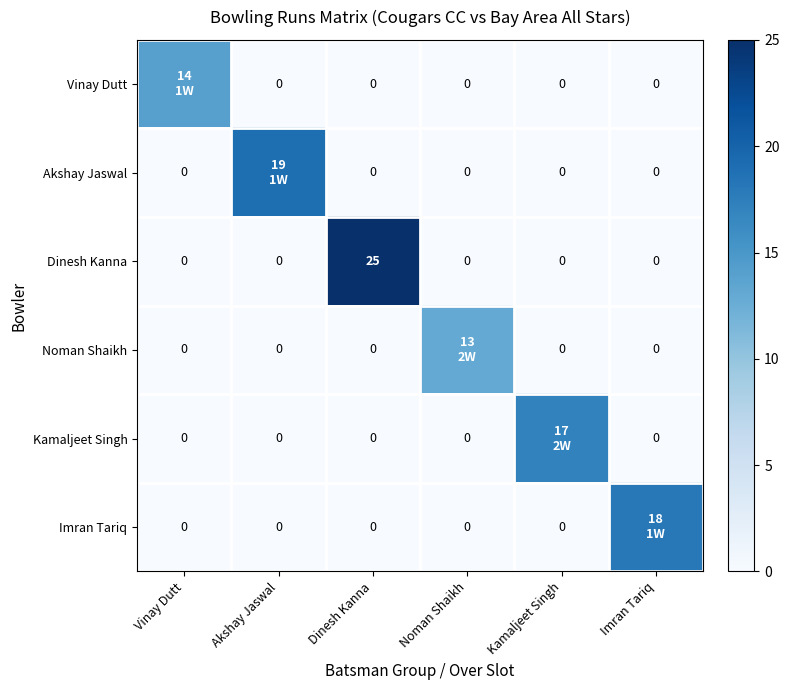

What is the total value across all series at Dinesh Kanna?

25